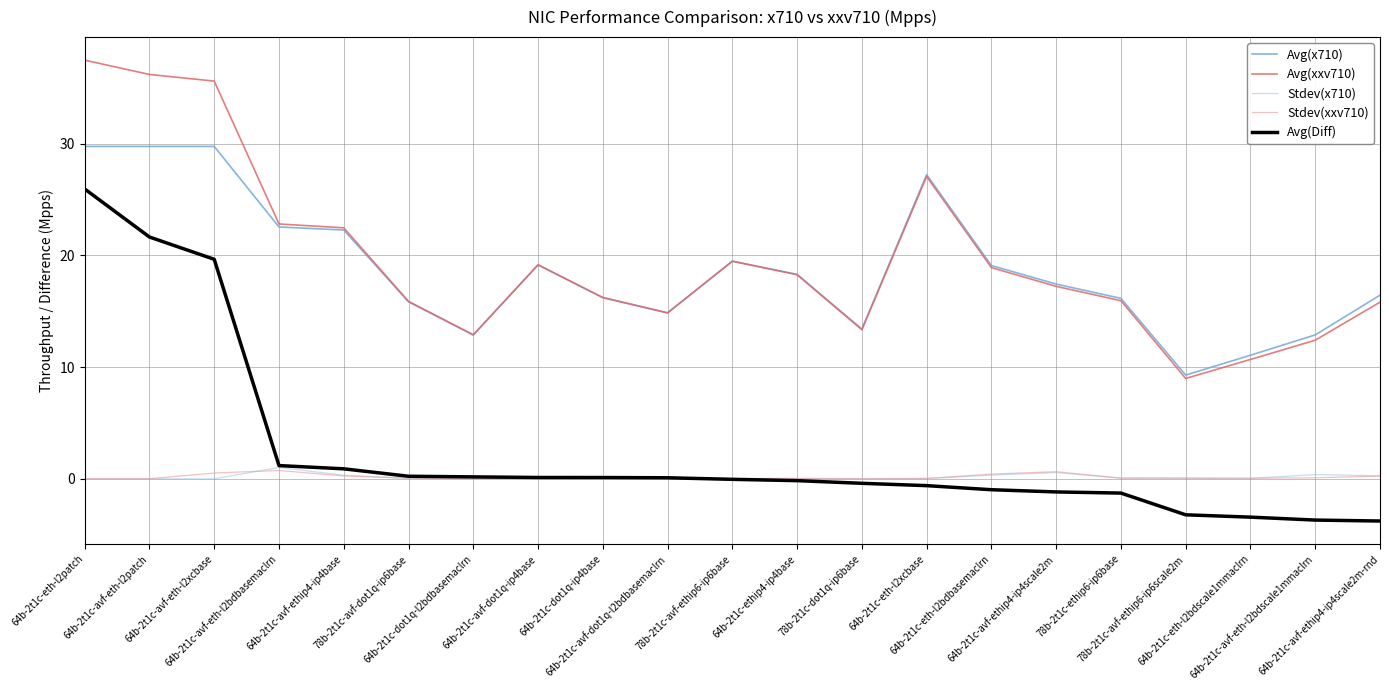

Which series has the widest spread of values?

Avg(Diff)